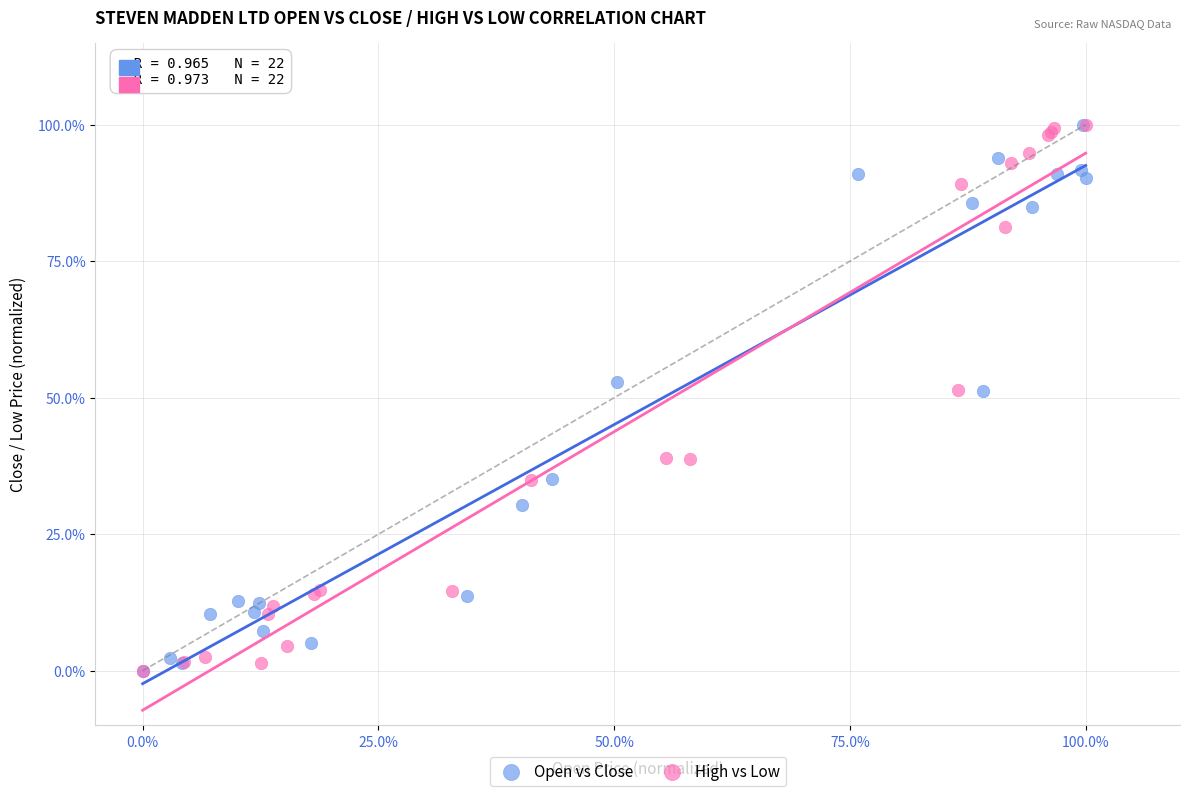

What are all the series names shown in the legend?

Open vs Close, High vs Low